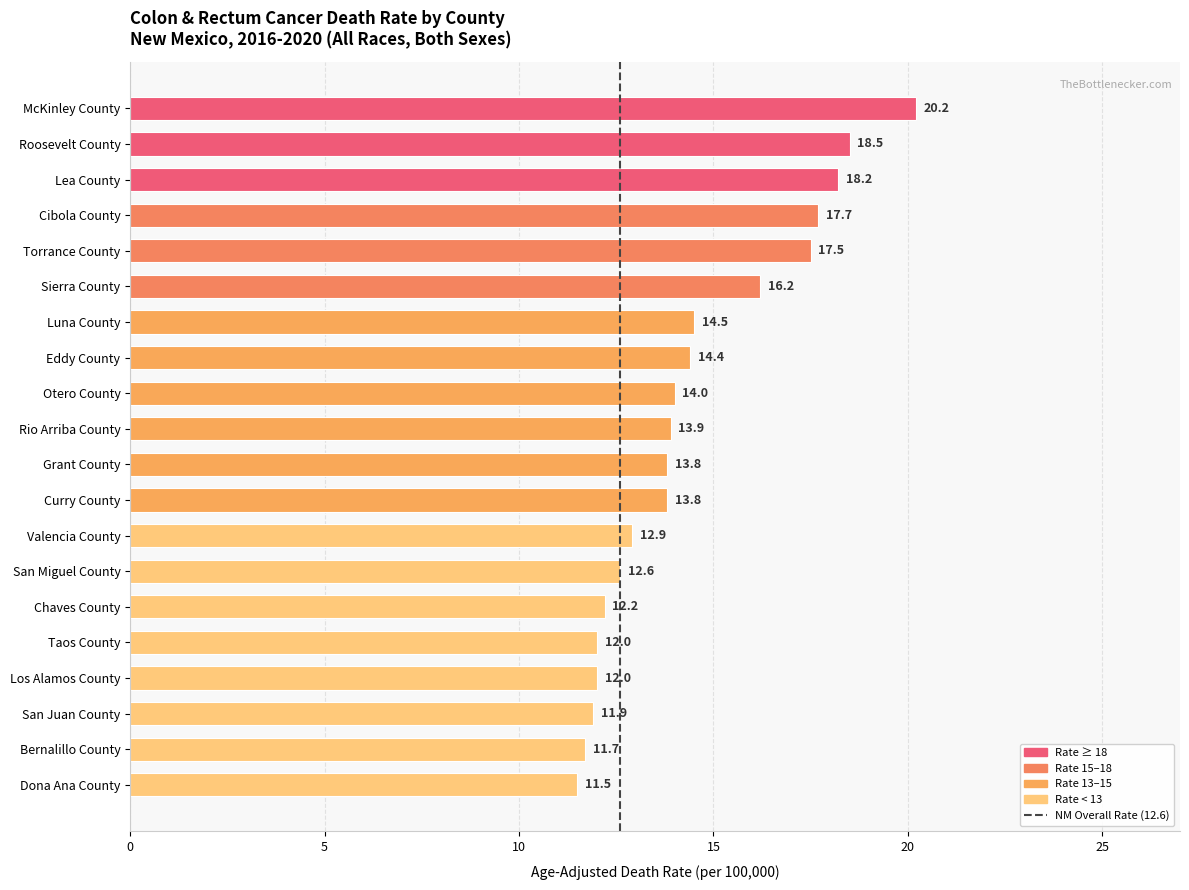

How many values exceed 13?

12